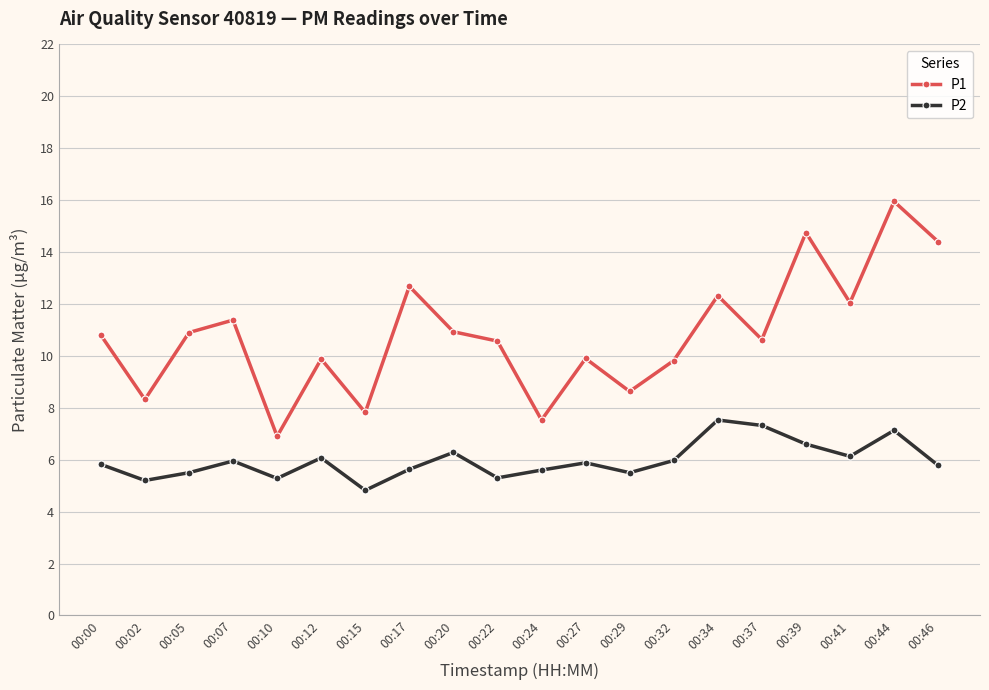

How many lines are shown in the chart?

2